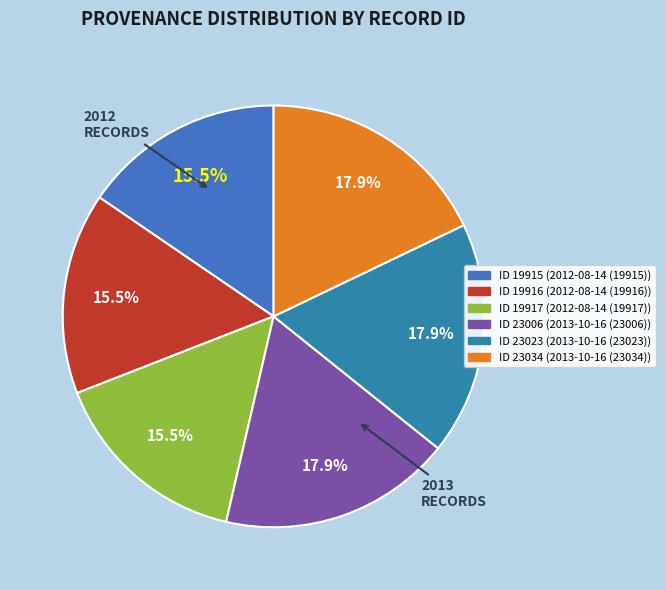

Does any single category account for the majority?

No